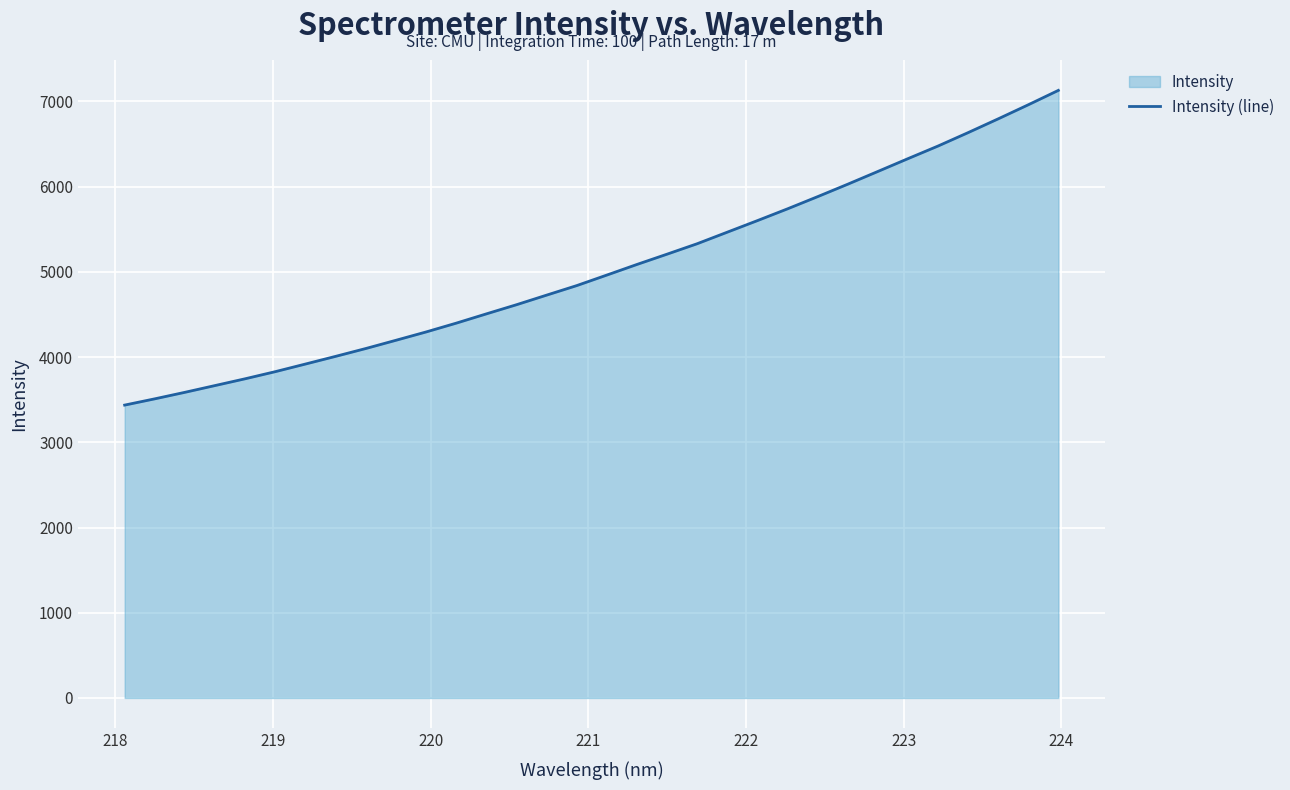

What is the difference between the maximum and minimum values?

3692.6